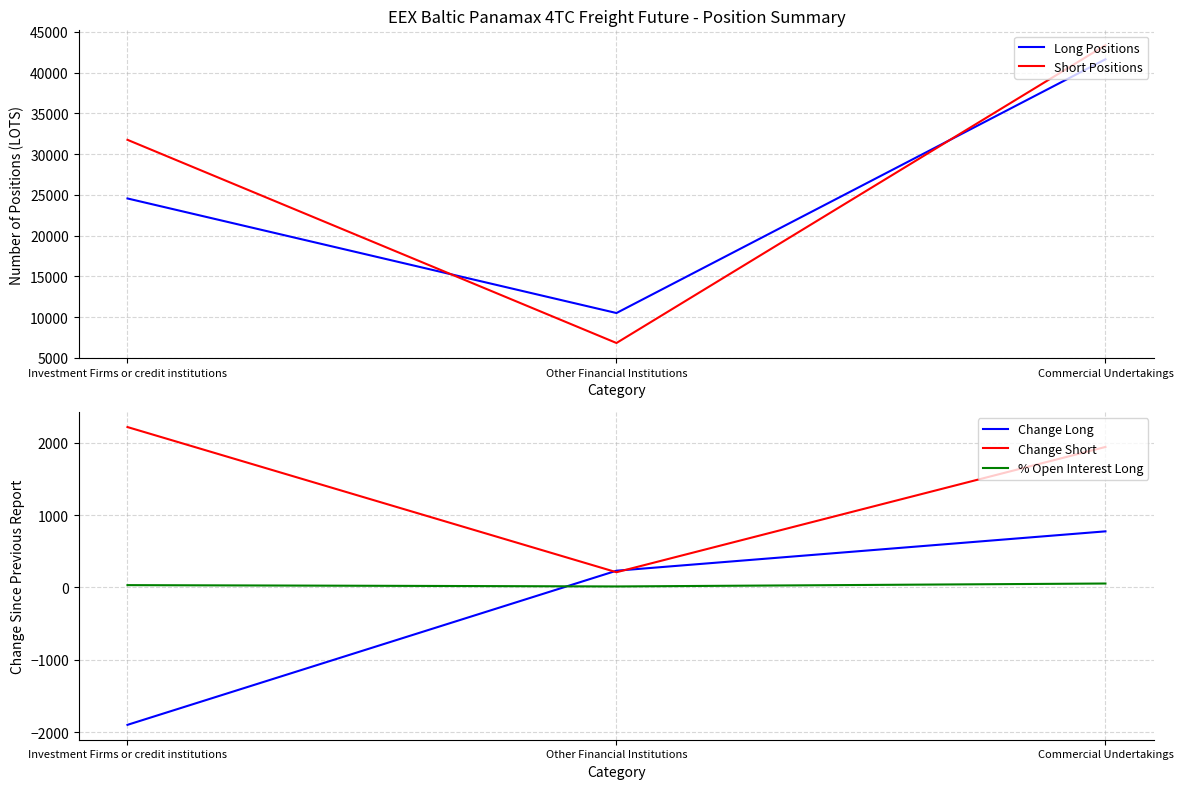

Reading left to right, what are all the values shown in this chart?

Long Positions: 24559.9	10493.4	41649.9
Short Positions: 31760.0	6813.0	43375.8
Change Long: -1896.9	231.0	774.5
Change Short: 2214.4	210.0	1939.5
% Open Interest Long: 32.0	13.7	54.2